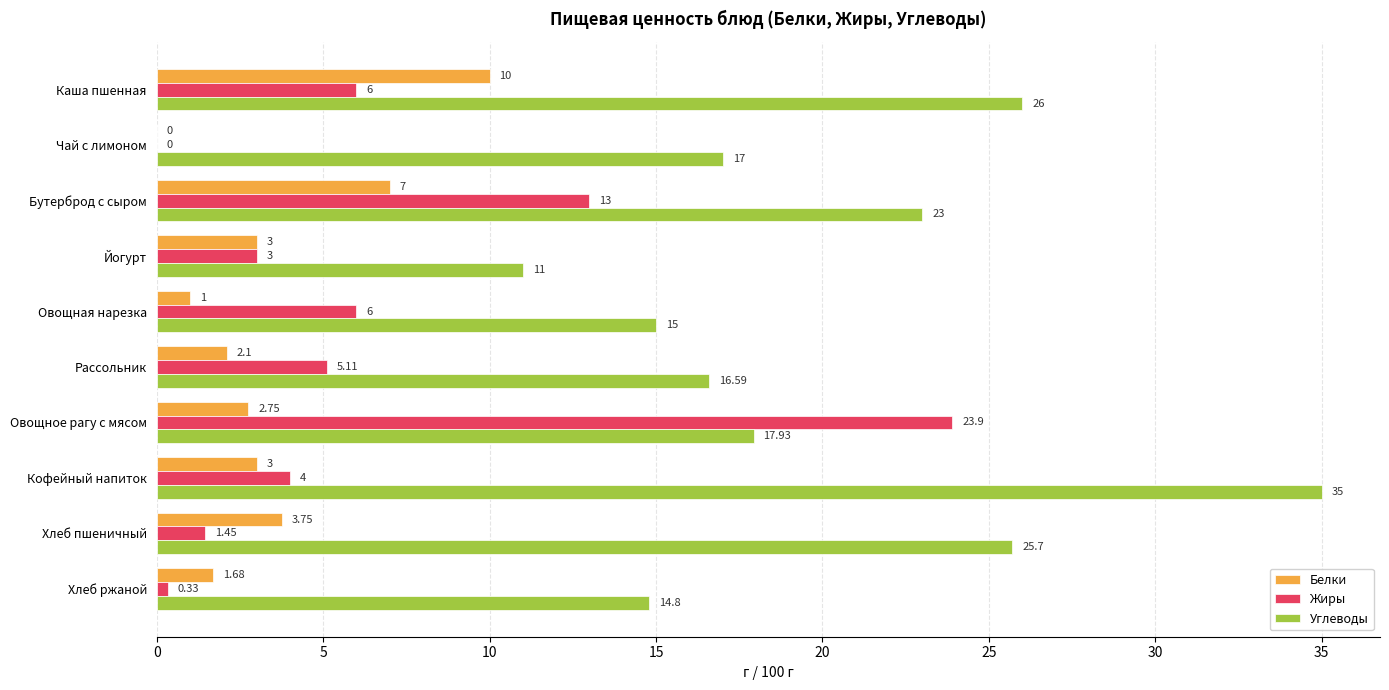

What is the average value of the Углеводы series?

20.2